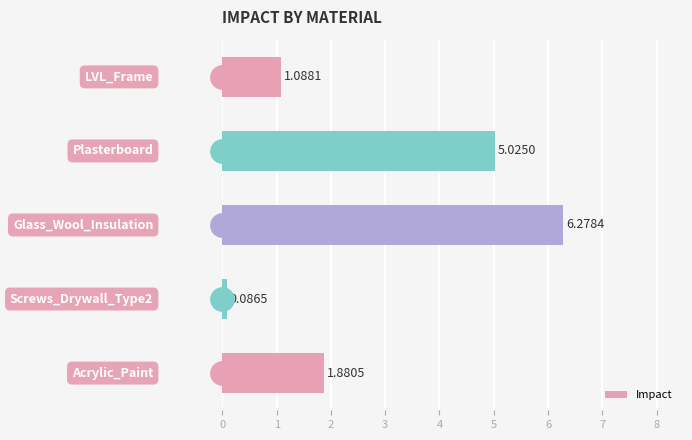

What is the difference between the maximum and minimum values in the Impact series?

6.2